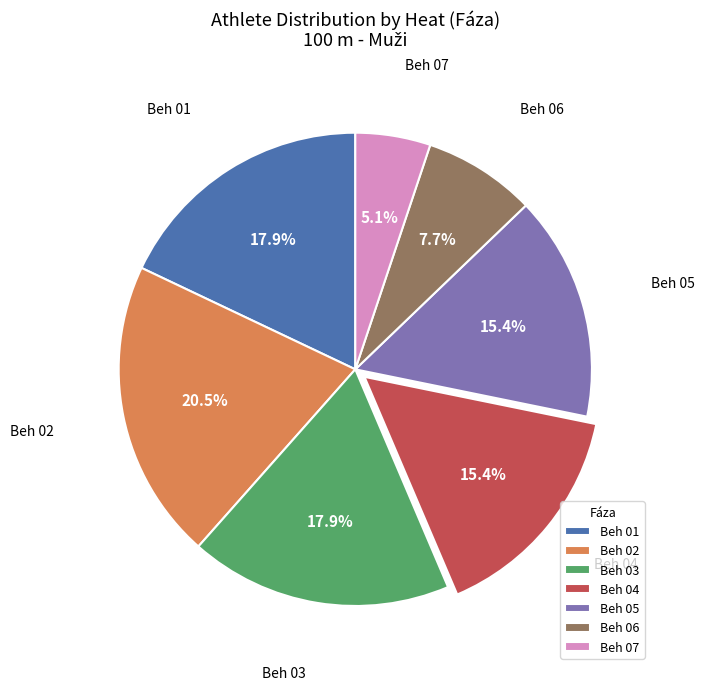

Between Beh 02 and Beh 05, which is larger?

Beh 02